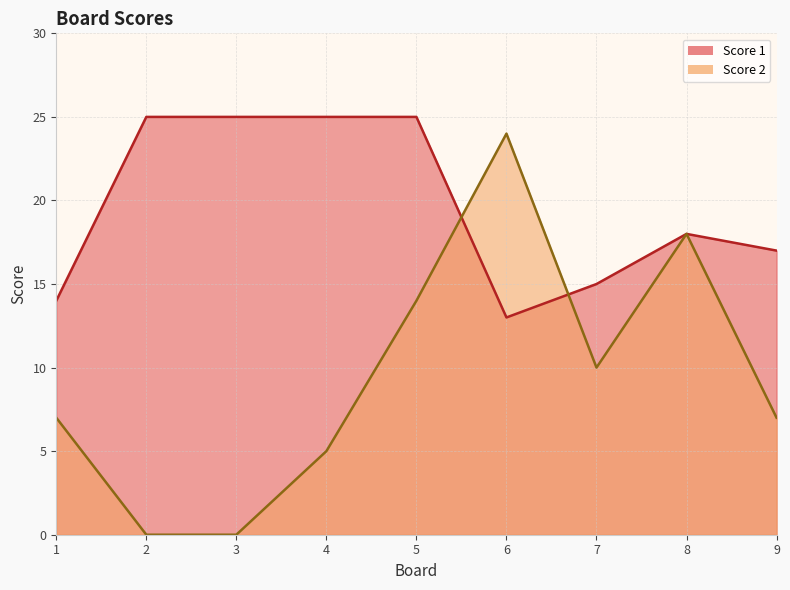

List the series in order of their peak value, lowest first.

Score 2, Score 1